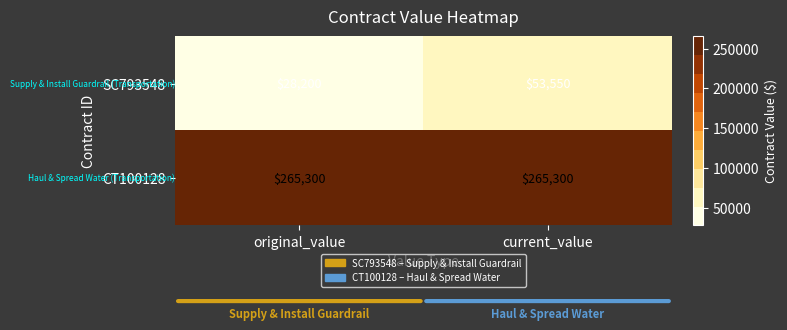

What is the sum of the CT100128 values at current_value and original_value?

530600